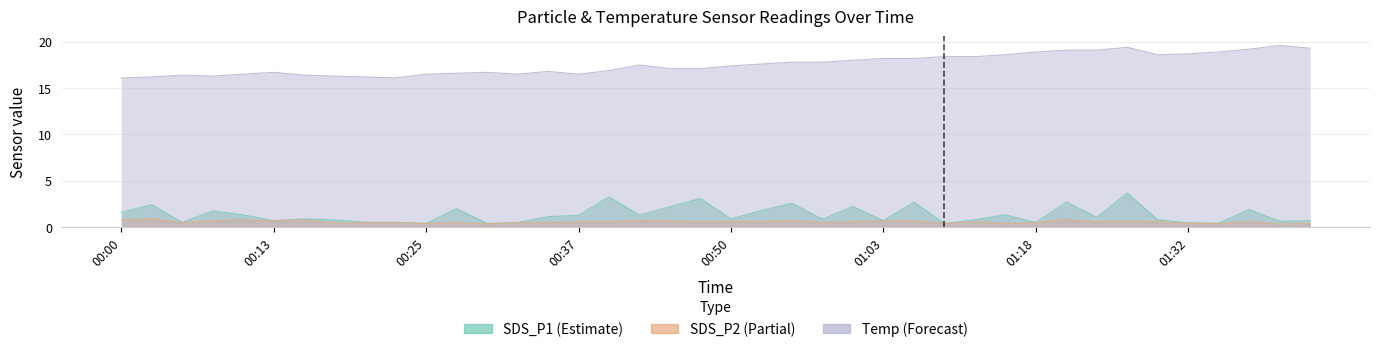

Does the chart display data point markers on the line(s)?

No